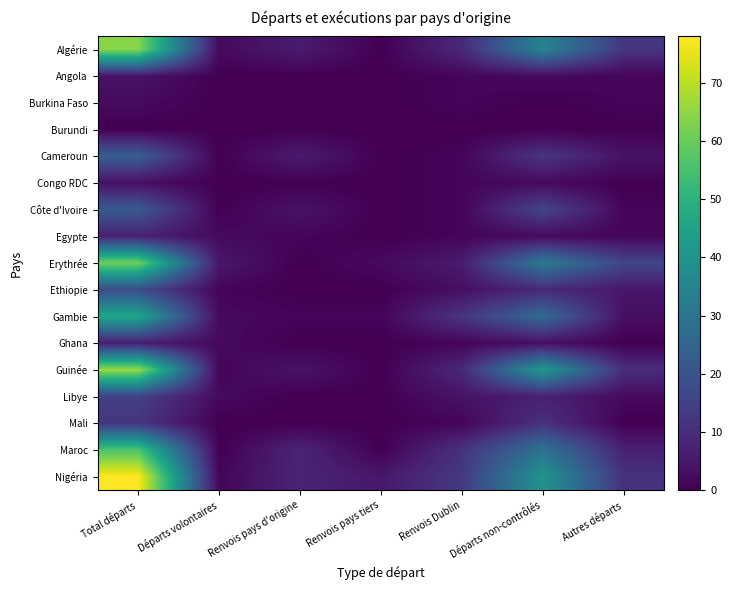

Which label corresponds to the smallest value in the chart?

Renvois pays tiers